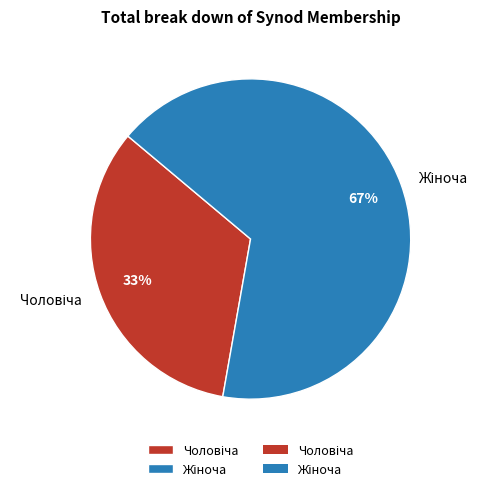

To the nearest percent, what is the average slice percentage?

50%